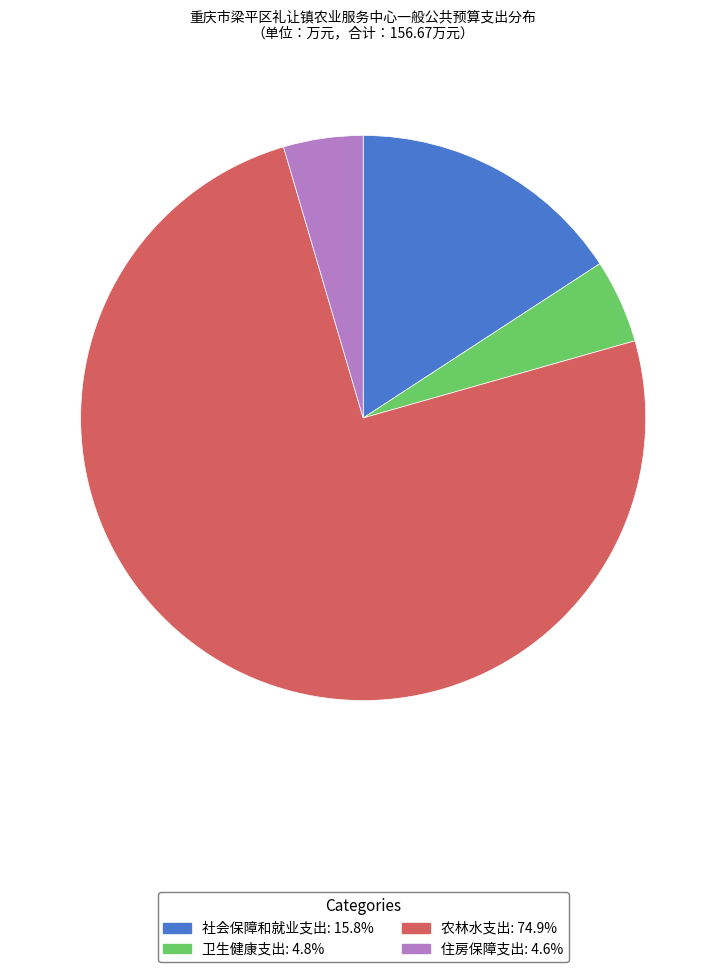

True or false: 社会保障和就业支出 accounts for 31% of the total.

False